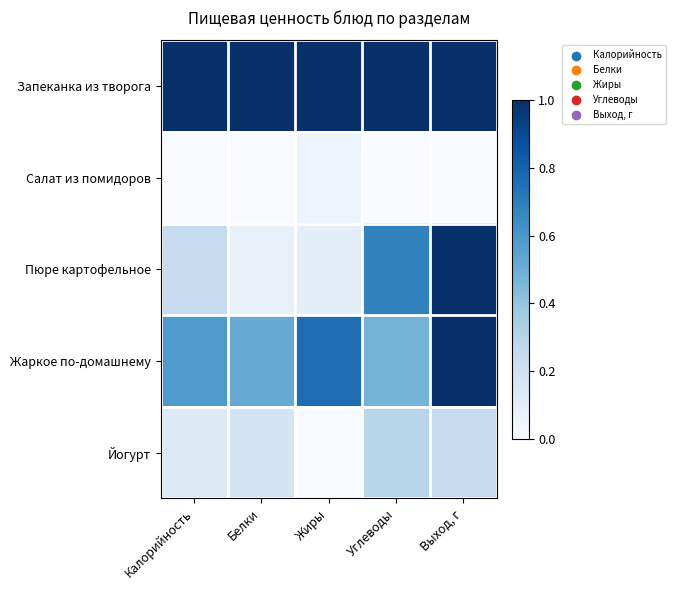

At how many categories does at least one series exceed 0?

5